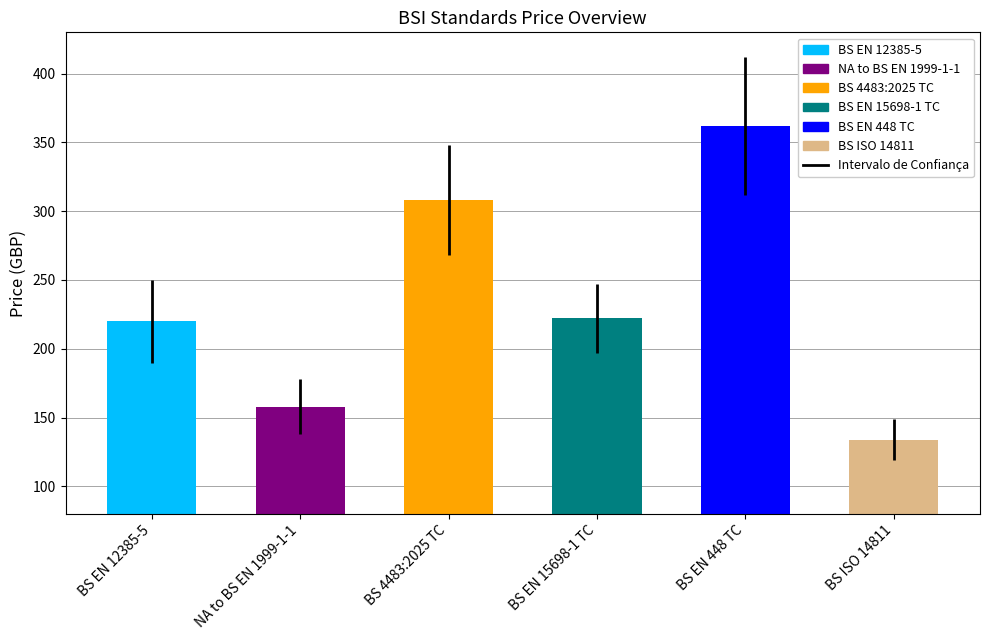

How many values in the Price (PDF) series exceed 222?

2